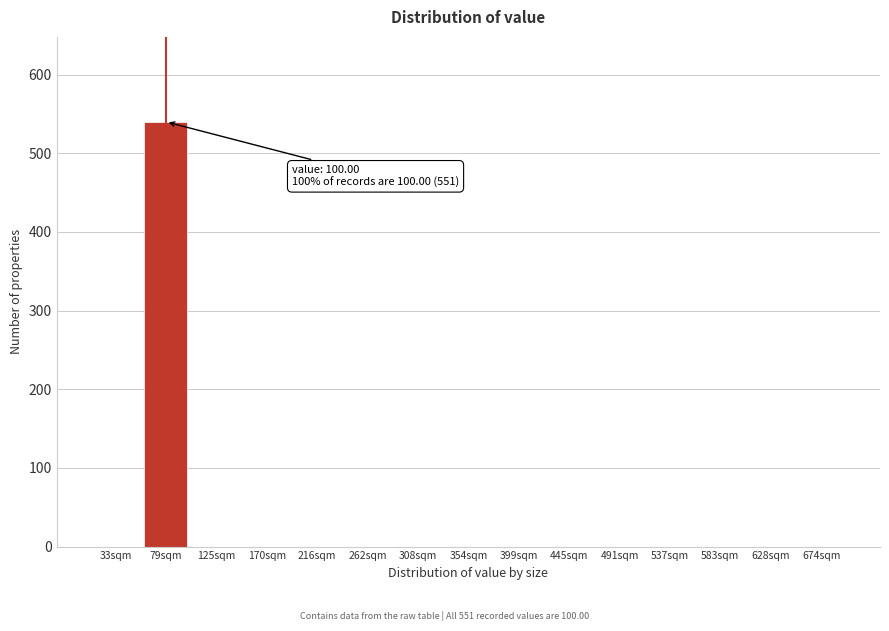

Reading left to right, what are all the values shown in this chart?

33sqm=0	79sqm=540	125sqm=0	170sqm=0	216sqm=0	262sqm=0	308sqm=0	354sqm=0	399sqm=0	445sqm=0	491sqm=0	537sqm=0	583sqm=0	628sqm=0	674sqm=0